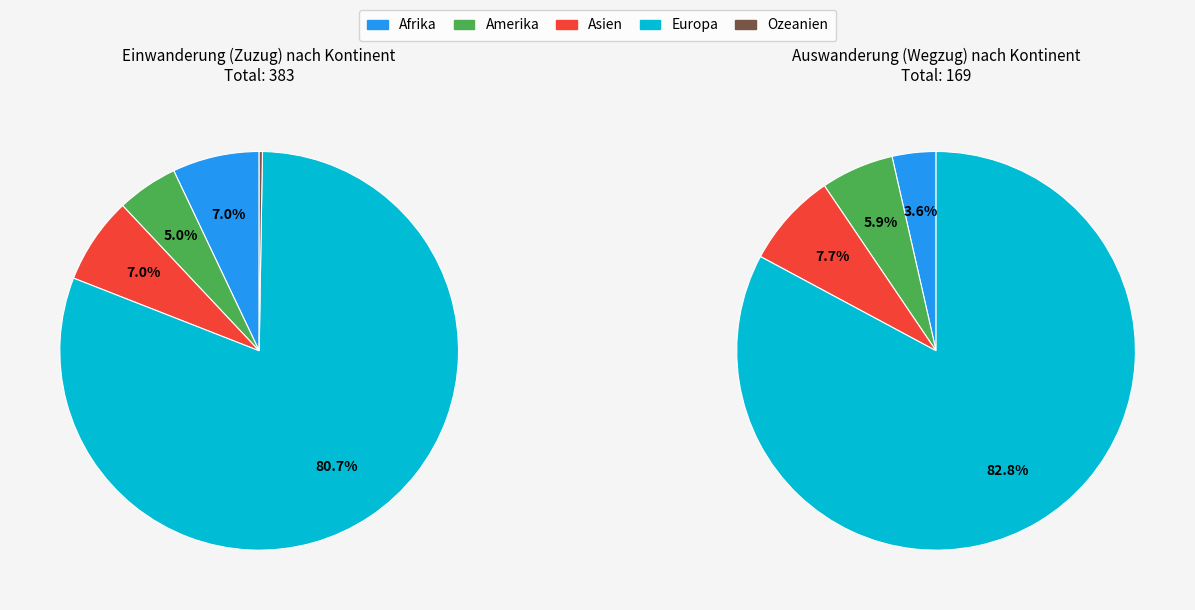

Between Asien and Afrika, which is larger?

Asien